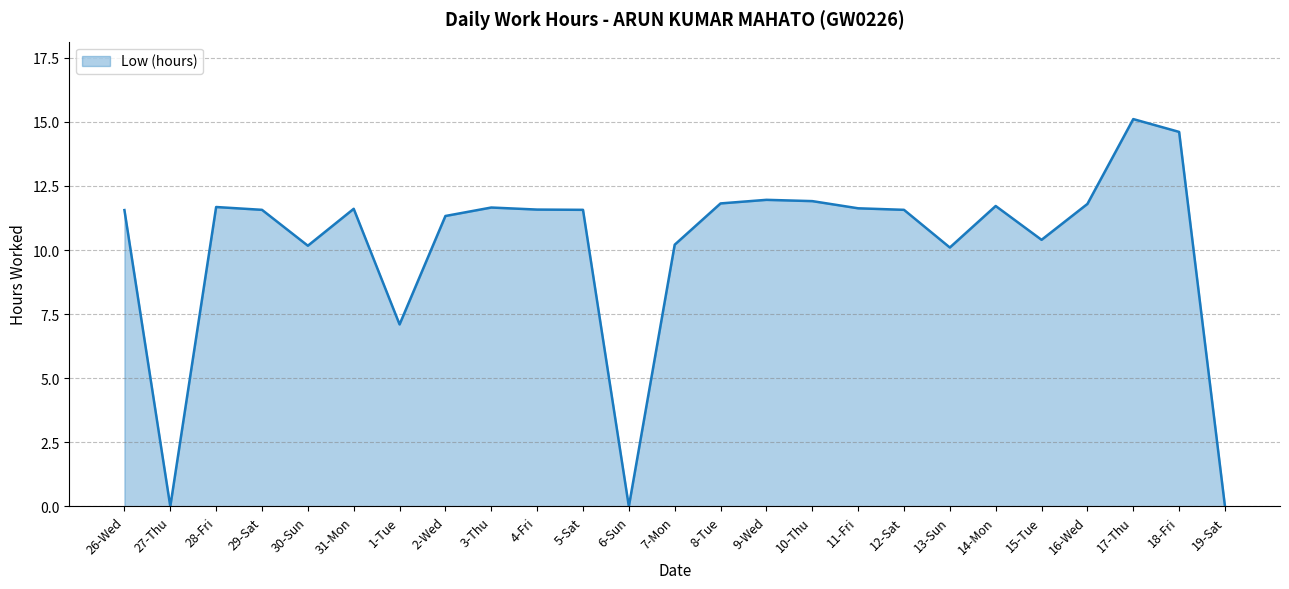

What is the difference between the maximum and minimum values?

15.1